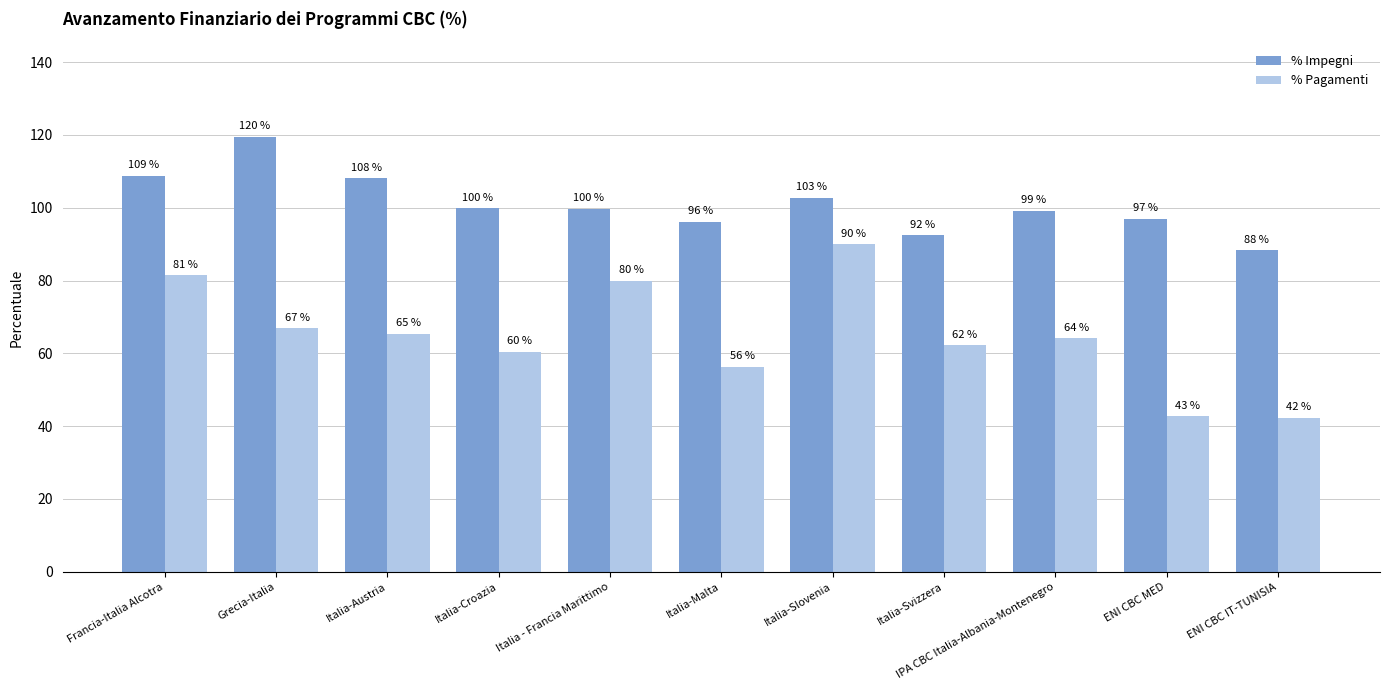

What position from the right is Italia-Slovenia?

5